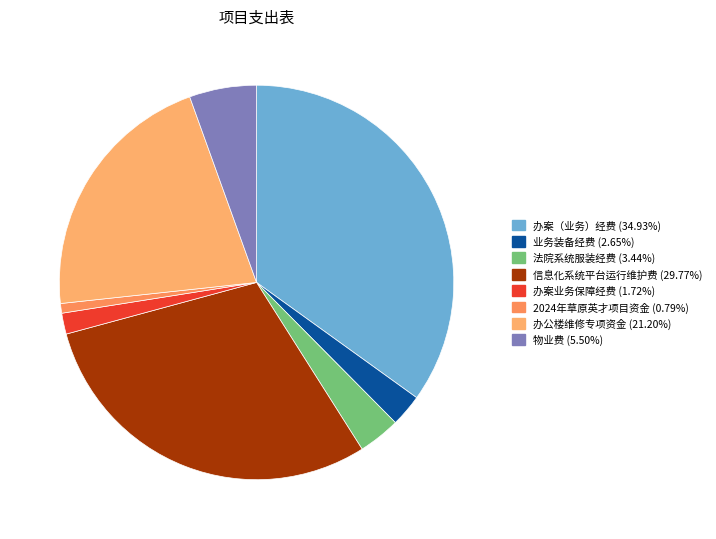

To the nearest percent, what portion does 物业费 represent?

6%